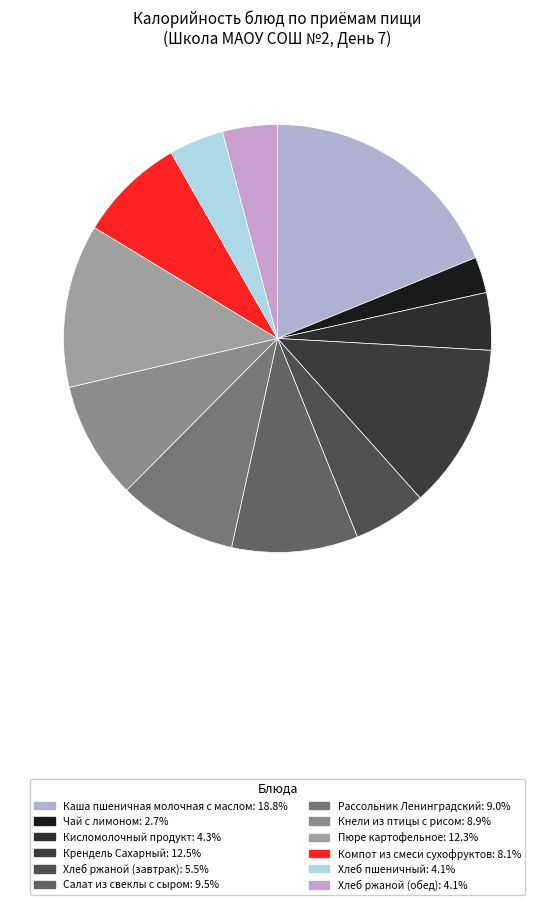

Is the sum of Рассольник Ленинградский and Компот из смеси сухофруктов greater than half?

No